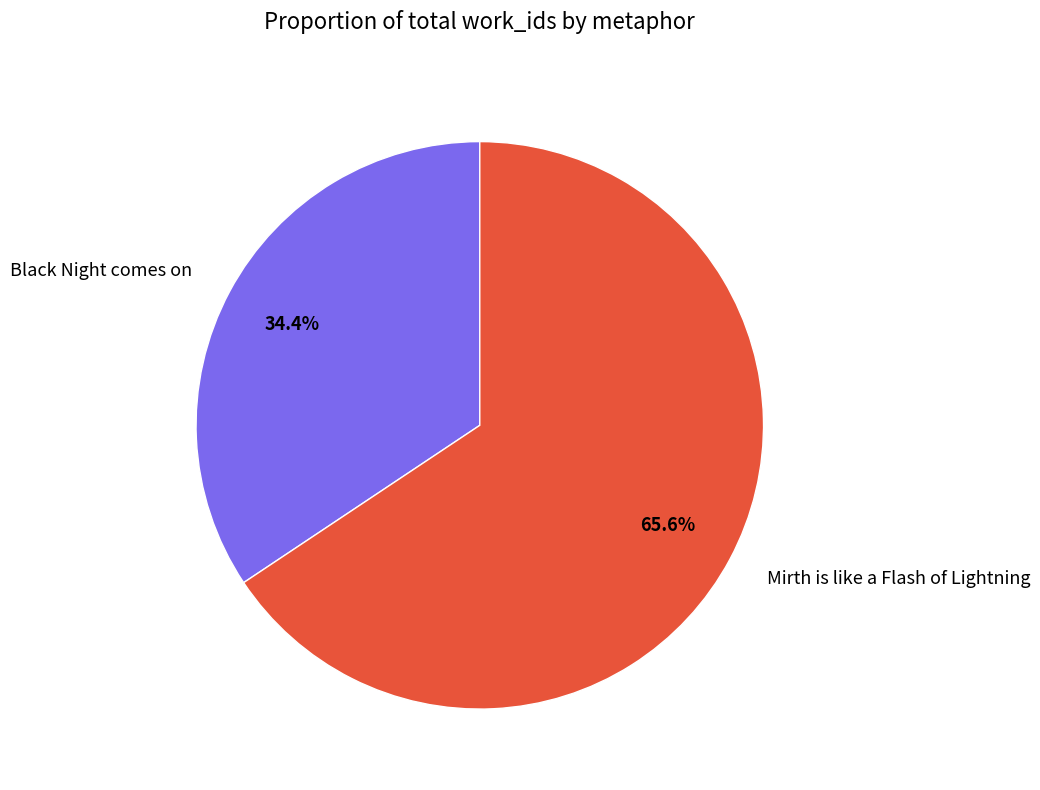

Which category has the smallest portion of the pie?

Black Night comes on